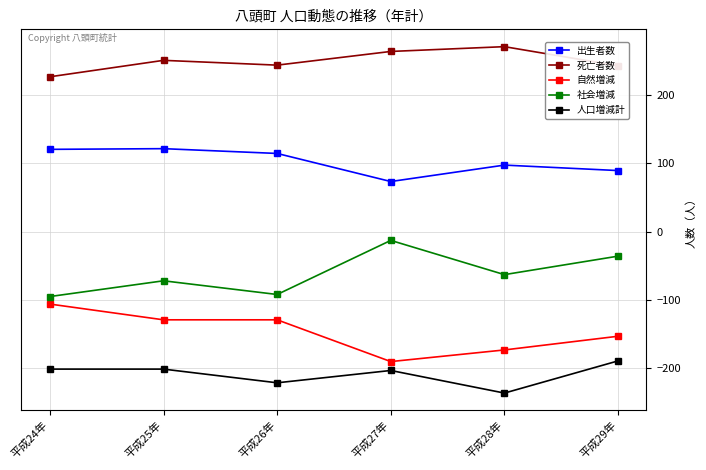

What is the label of the 2nd point from the left?

平成25年